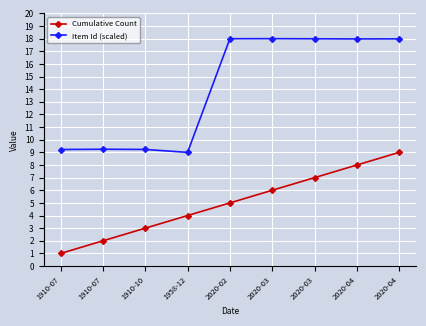

How many data points in Item Id (scaled) are above 17?

5